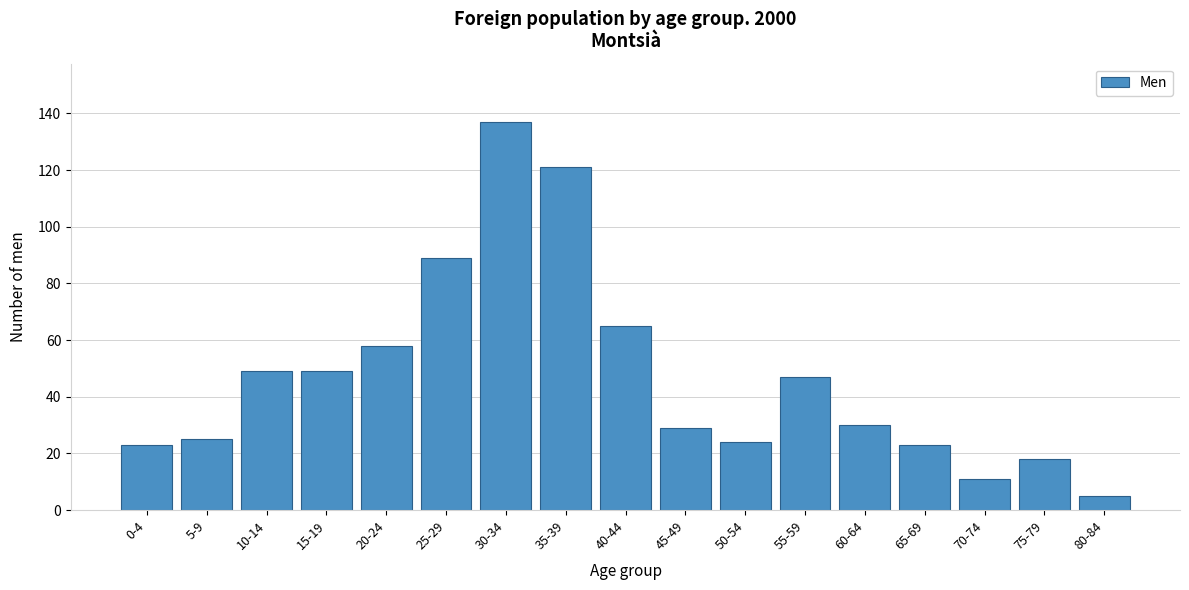

Reading left to right, extract all data points from this chart.

0-4=23	5-9=25	10-14=49	15-19=49	20-24=58	25-29=89	30-34=137	35-39=121	40-44=65	45-49=29	50-54=24	55-59=47	60-64=30	65-69=23	70-74=11	75-79=18	80-84=5